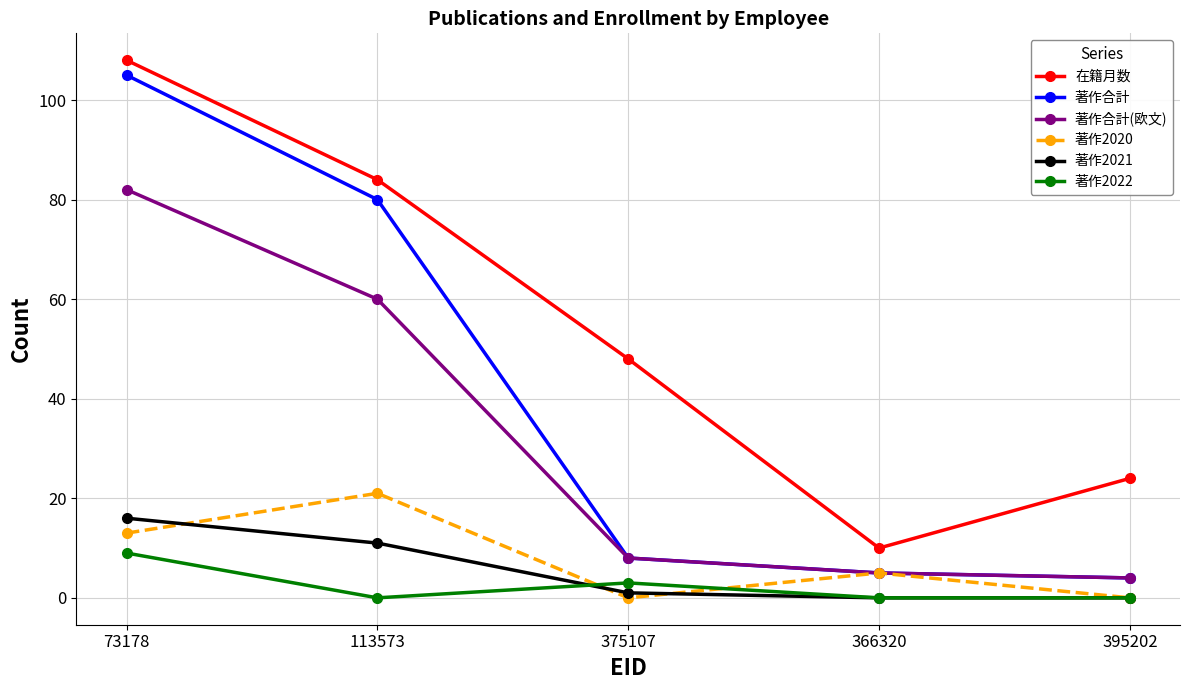

Between 366320 and 395202, which series saw the biggest shift?

在籍月数